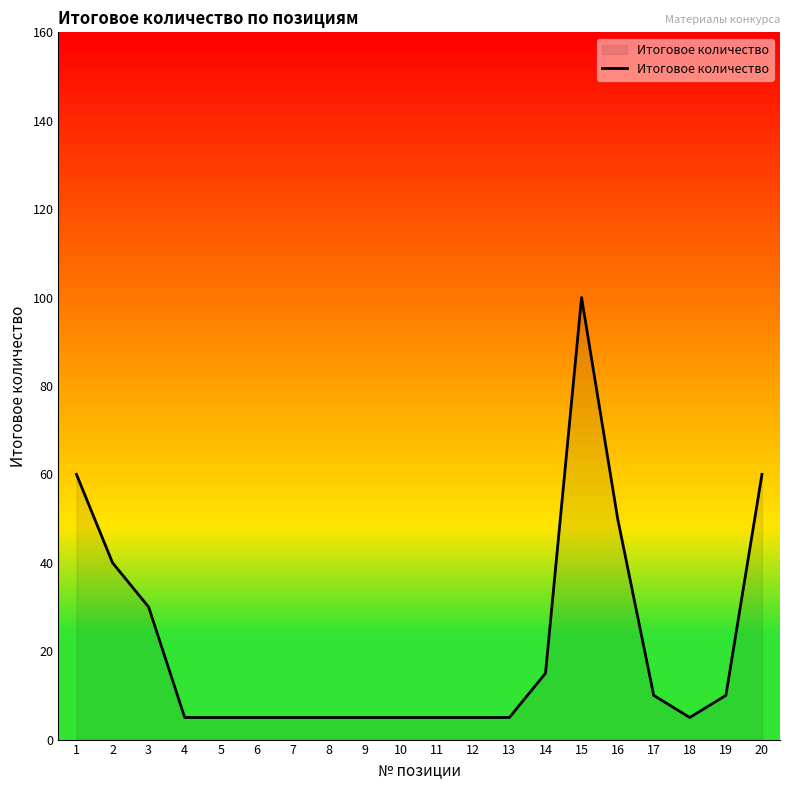

What is the change in value from 3 to 11?

-25